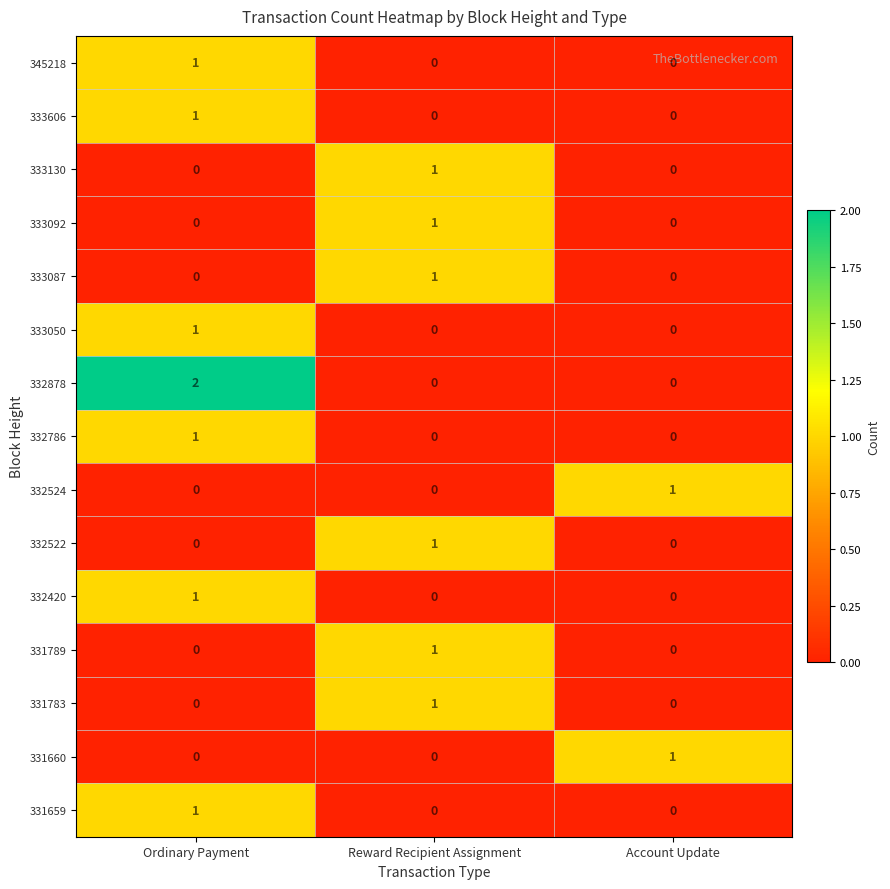

How many values in 331659 are above zero?

1